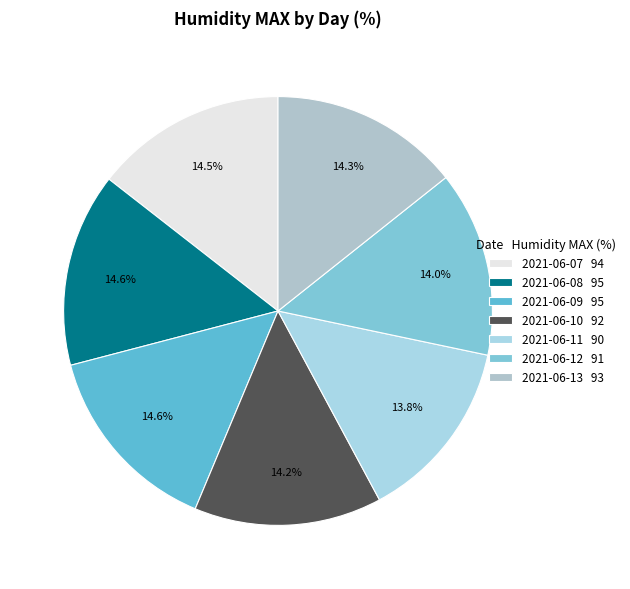

To the nearest percent, what is the combined percentage of 2021-06-13 and 2021-06-11?

28%